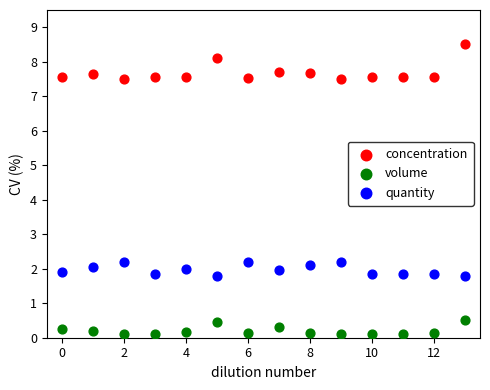

In the concentration series, what Y value is closest to 8?

8.1